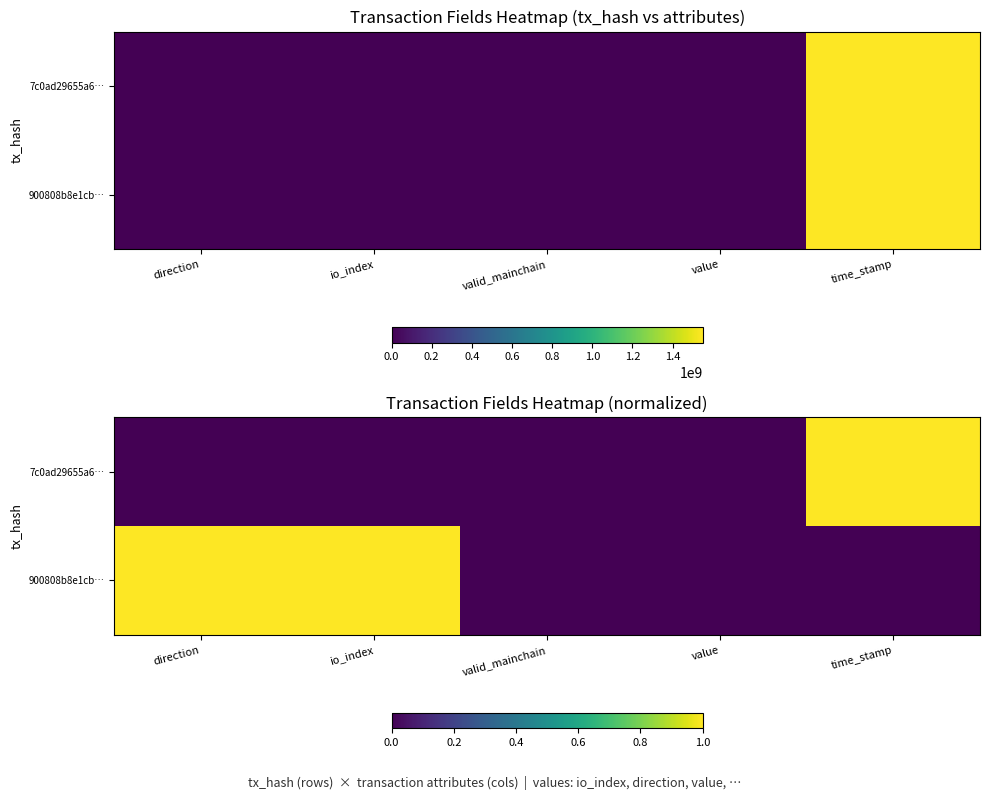

Is the value of 900808b8e1cb… at time_stamp greater than the value of 7c0ad29655a6… at time_stamp?

No